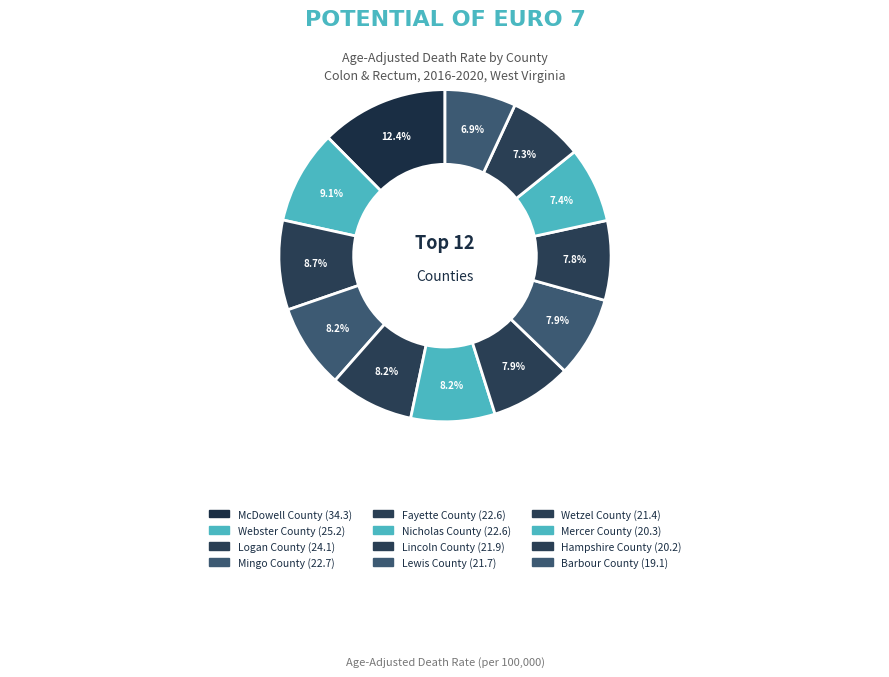

The Hampshire County slice represents 17% of the pie. True or false?

False